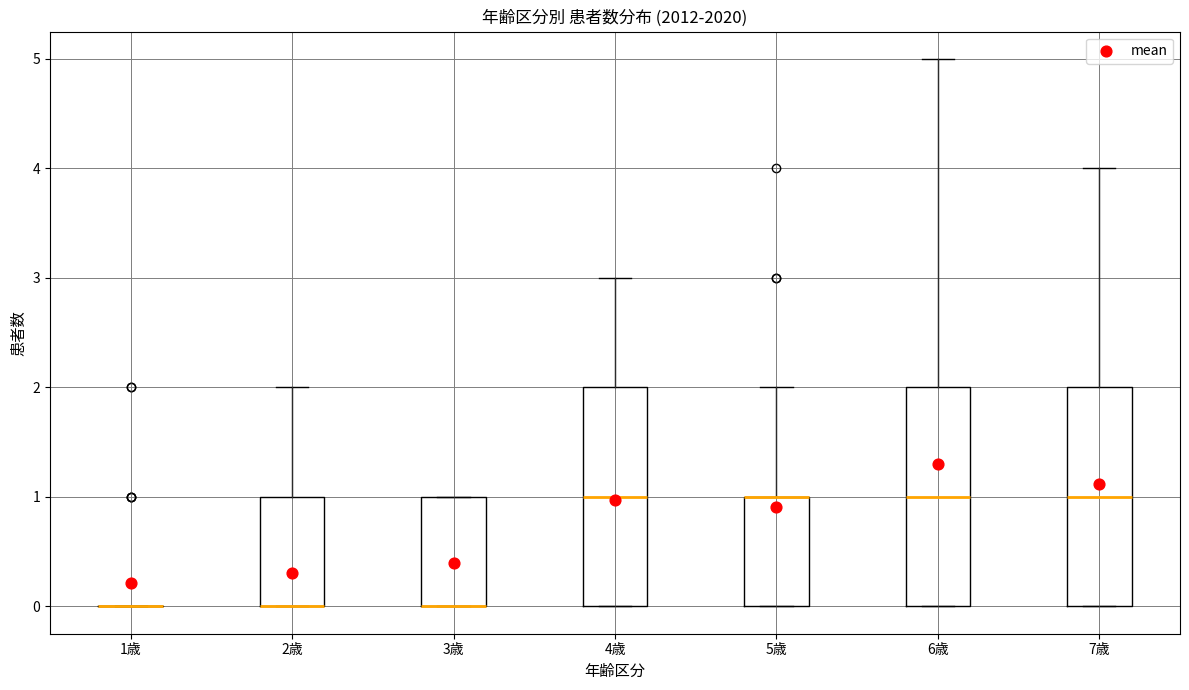

Reading left to right, transcribe this box plot: for each box, give where its median line is, the range the box spans, and where its two whiskers end, as read against the y-axis. The values are not printed on the chart, so give them approximately, as read against the axis.

1歳: box collapsed to a line at 0, whiskers 0 to 0
2歳: median 0 (drawn on the box's lower edge), box 0 to 1, whiskers 0 to 2
3歳: median 0 (drawn on the box's lower edge), box 0 to 1, whiskers 0 to 1
4歳: median 1, box 0 to 2, whiskers 0 to 3
5歳: median 1 (drawn on the box's upper edge), box 0 to 1, whiskers 0 to 2
6歳: median 1, box 0 to 2, whiskers 0 to 5
7歳: median 1, box 0 to 2, whiskers 0 to 4